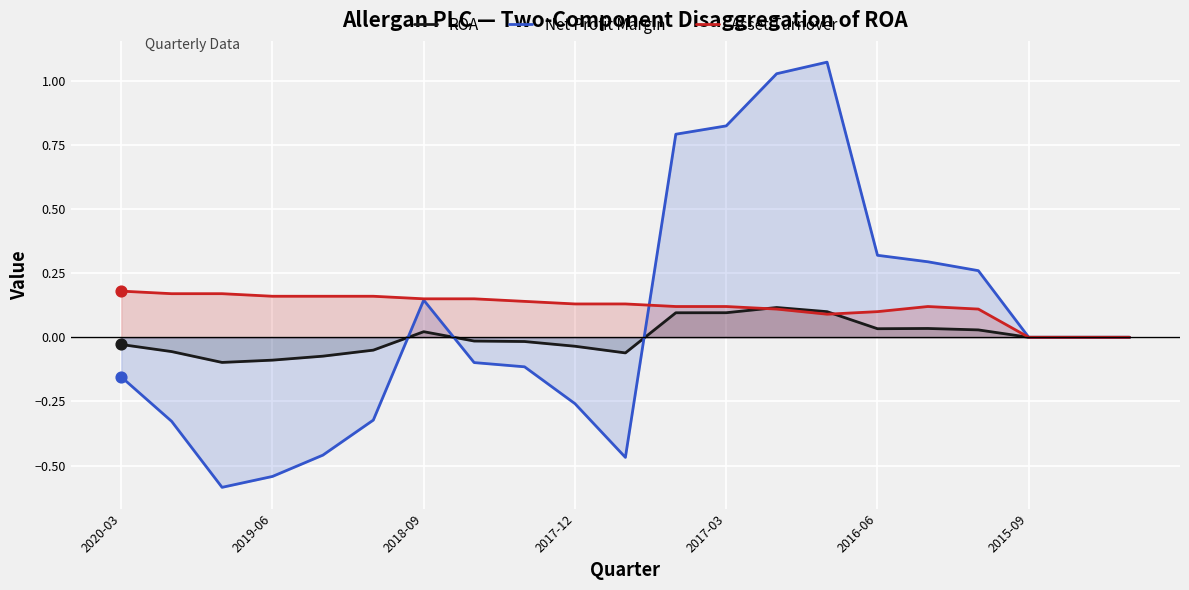

Which series has the largest total across all categories?

Asset Turnover